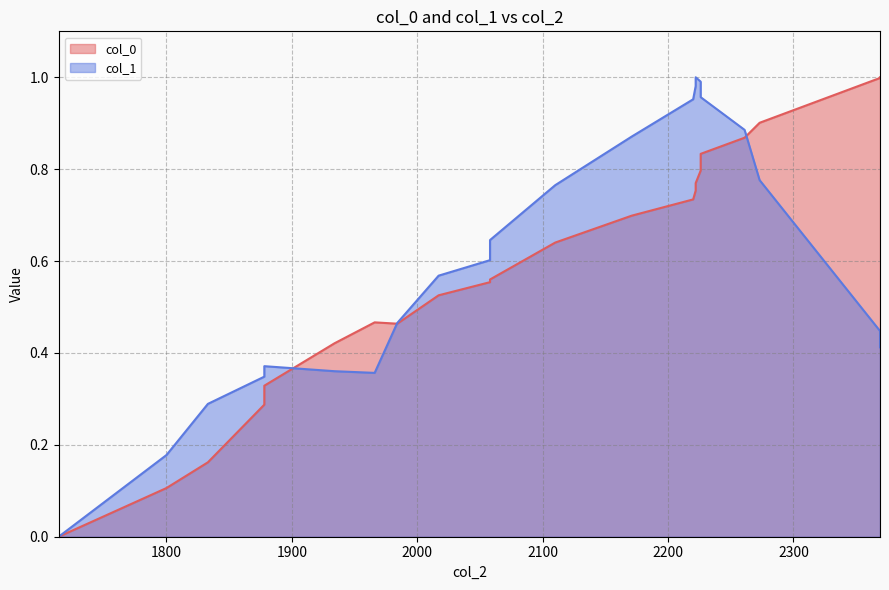

Which series has the largest total across all categories?

col_0